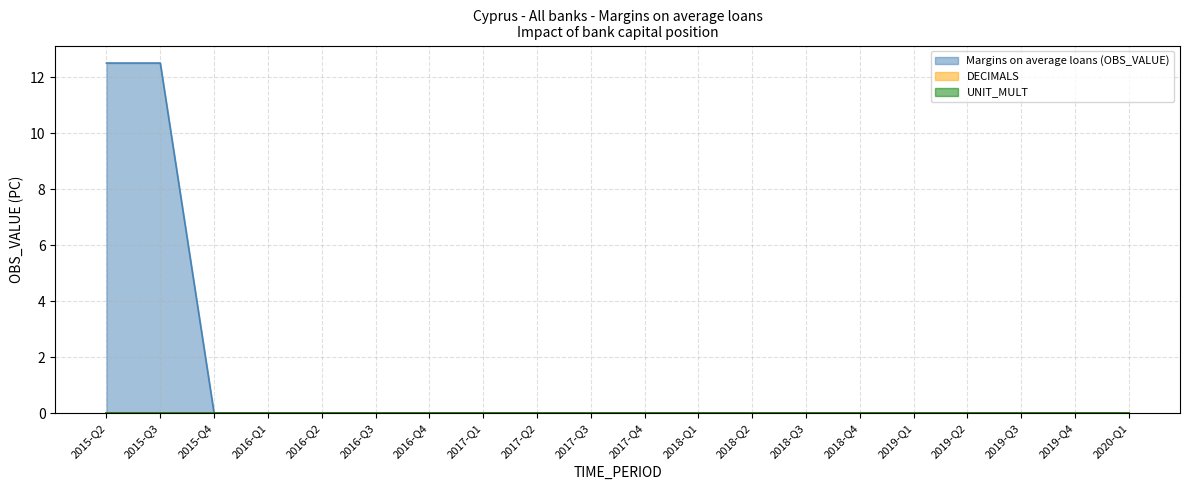

What is the label of the 2nd point from the left?

2015-Q3